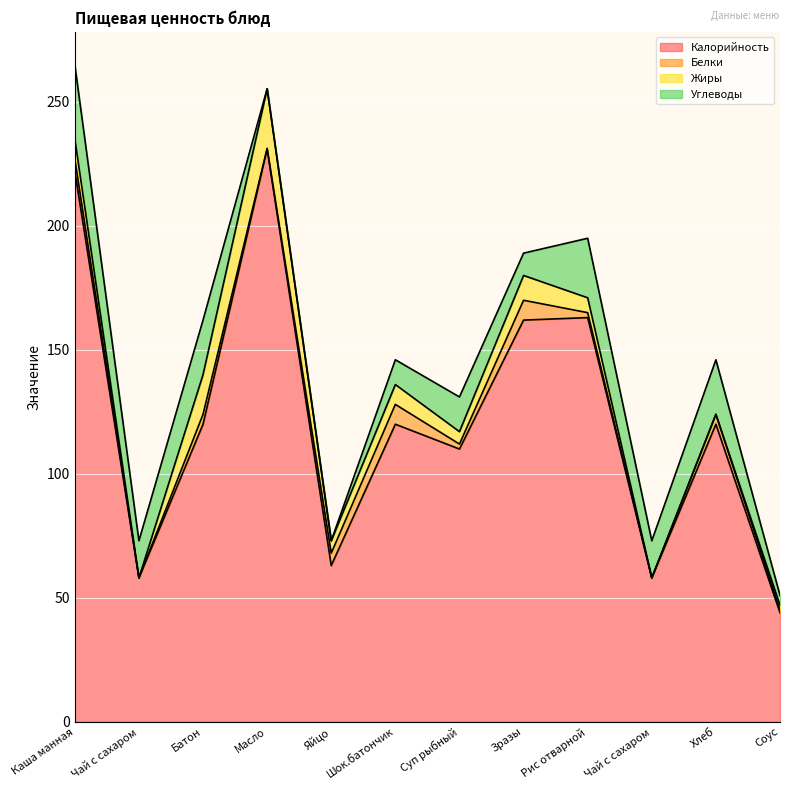

Is it true that Белки equals 0.1 at Масло?

False